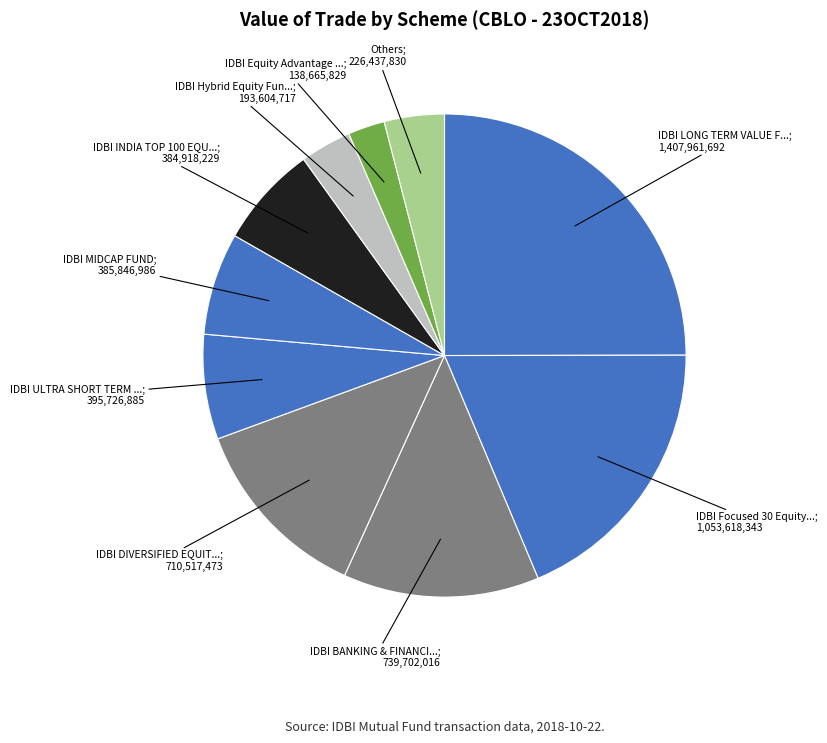

How many segments does this pie chart have?

10